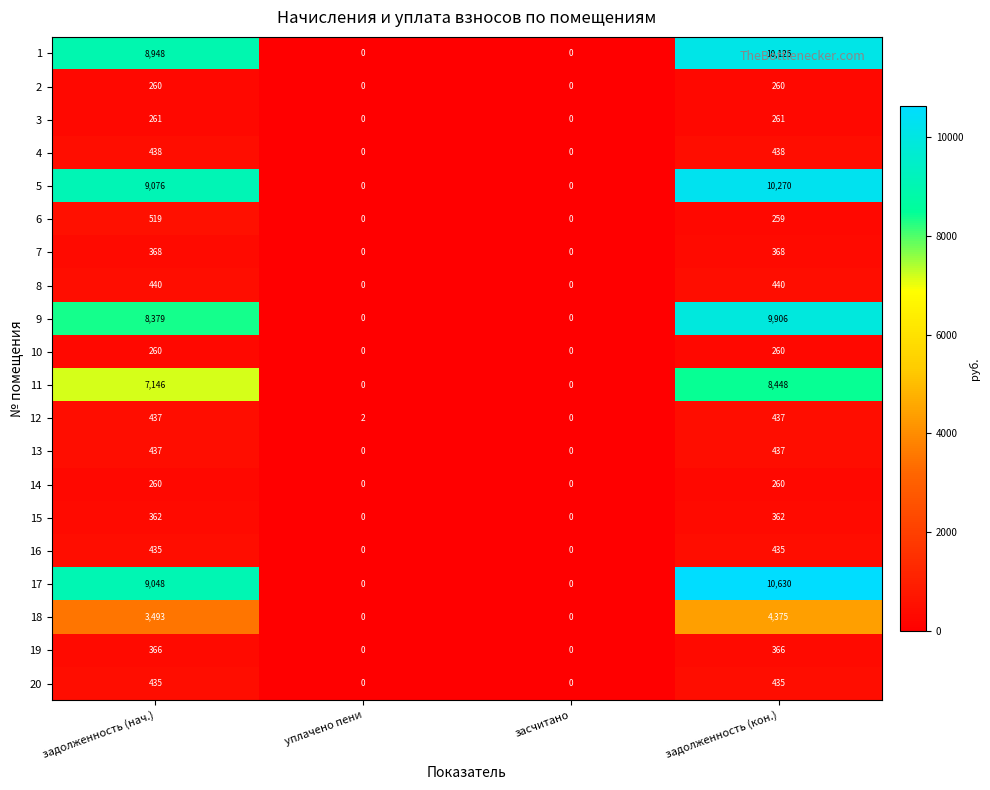

What is the total value across all series at уплачено пени?

2